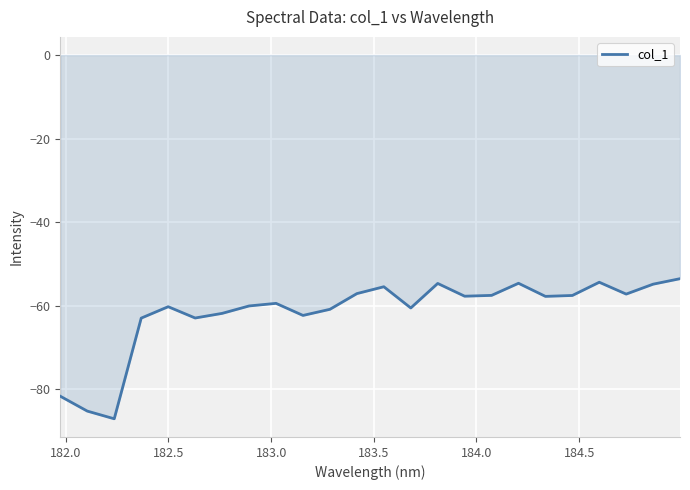

What is the maximum value shown in the chart?

-53.5